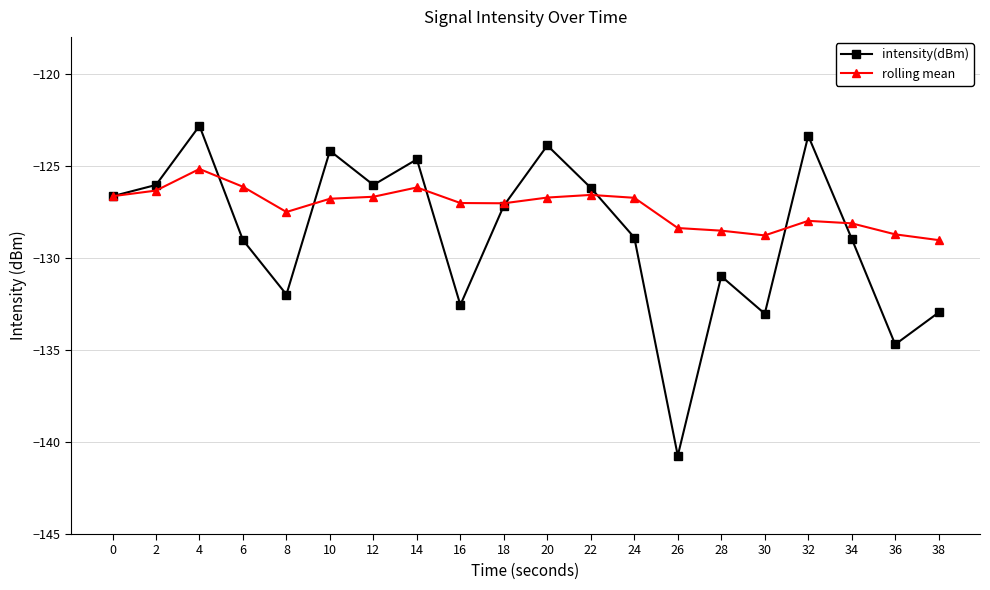

How many lines are shown in the chart?

2